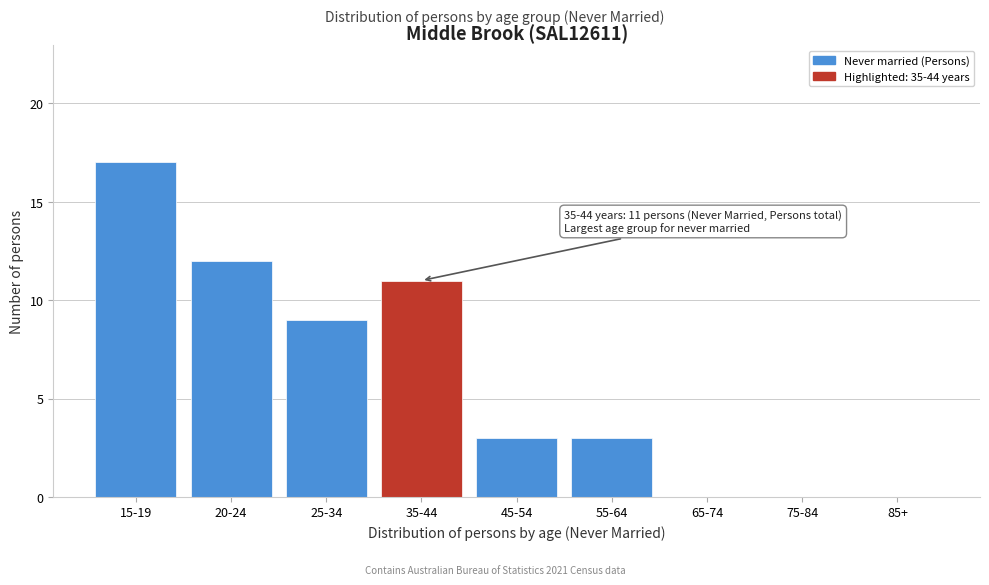

Reading right to left, what are all the values shown in this chart?

85+=0	75-84=0	65-74=0	55-64=3	45-54=3	35-44=11	25-34=9	20-24=12	15-19=17